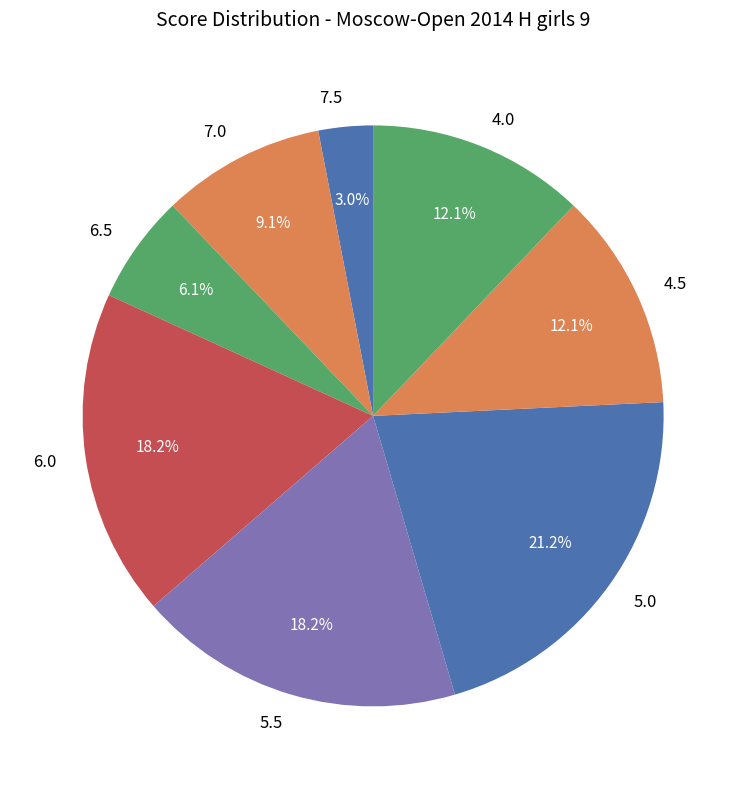

Which slice is the smallest?

7.5